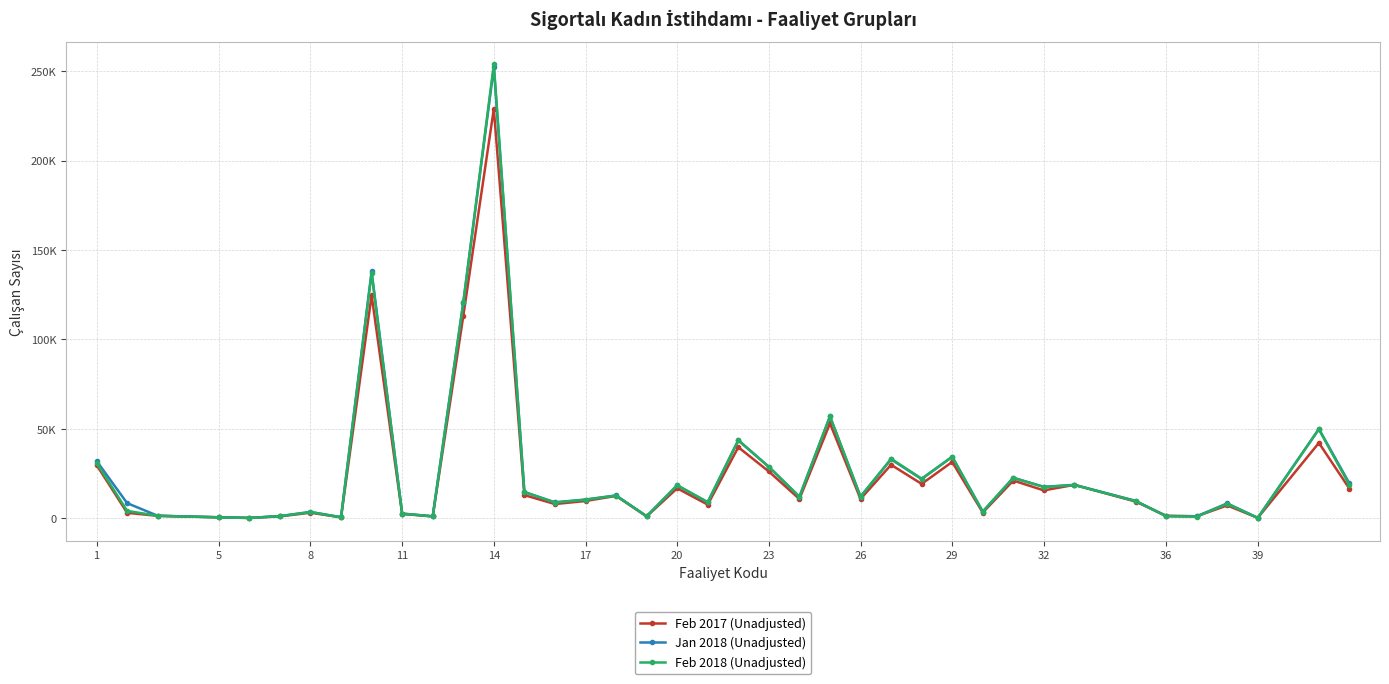

Is this an area chart (filled region under the line)?

No